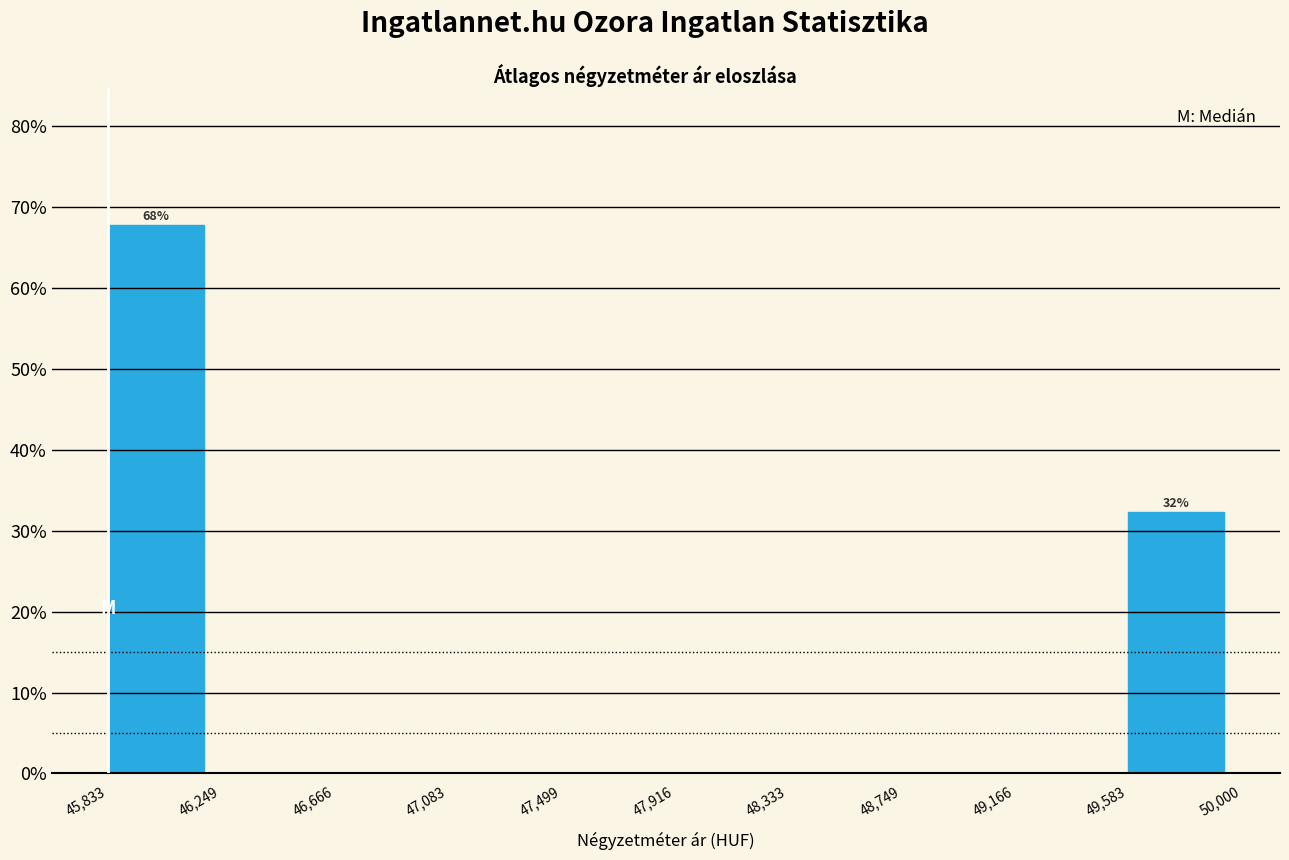

Over which range of the x-axis is the bar tallest?

45,833 to 46,249